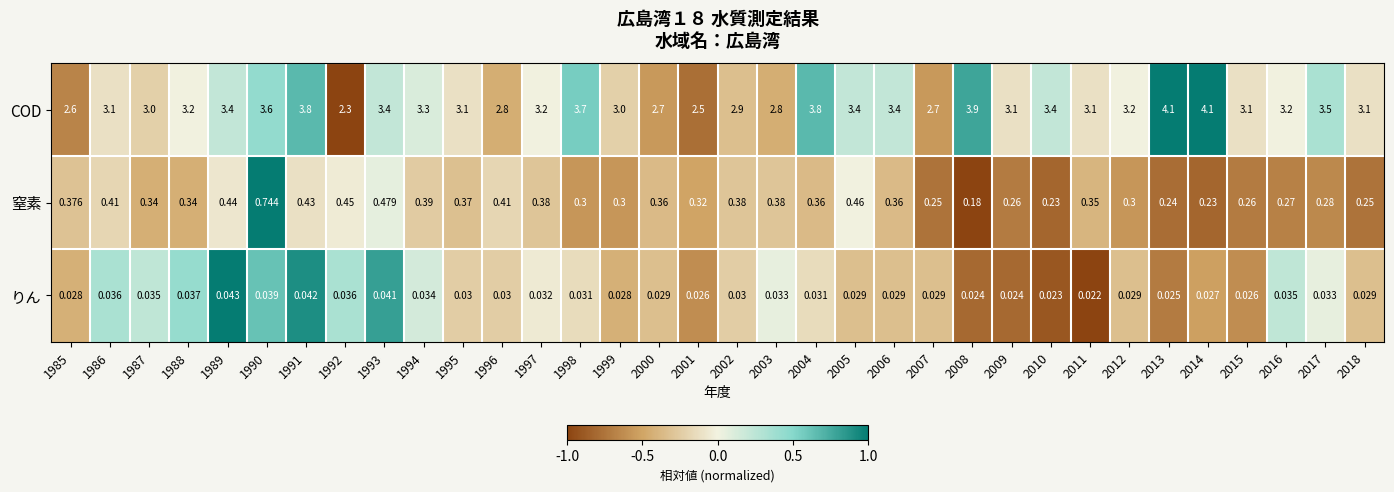

Which series has the largest total across all categories?

COD